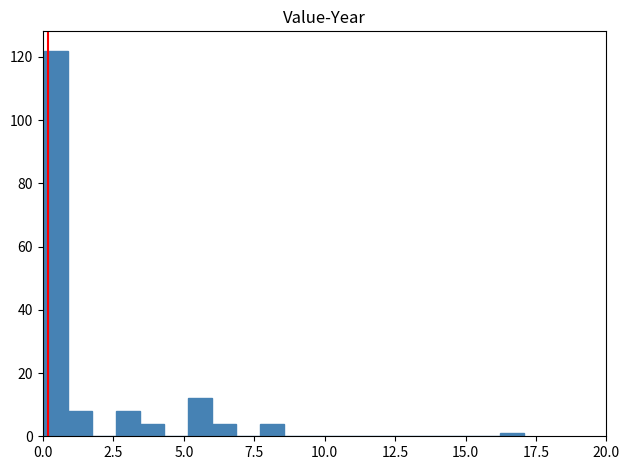

Around what value on the x-axis is the tallest bar? Give the approximate position of its centre, as read against the axis.

0.5